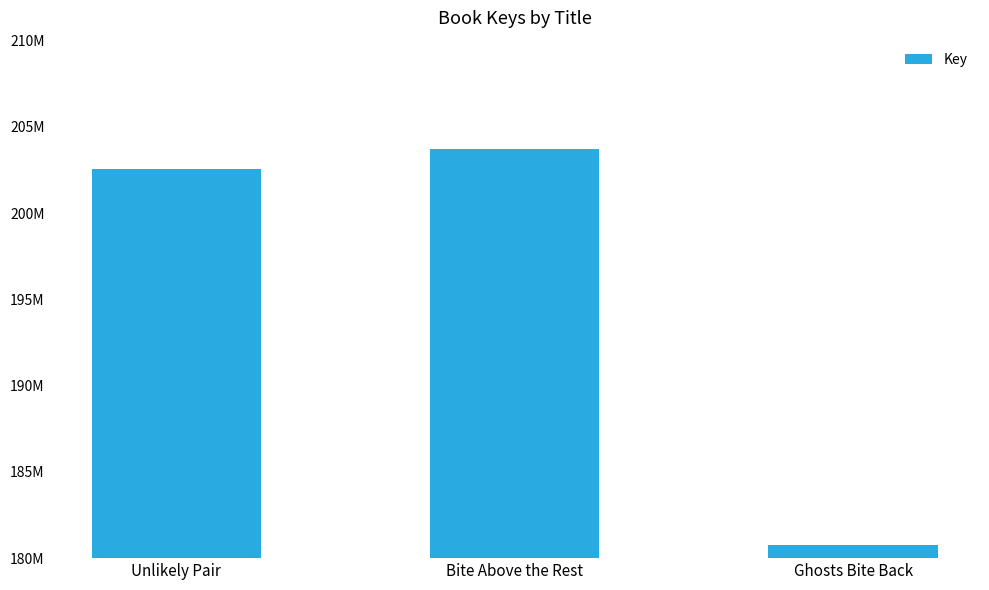

Are the bars horizontal?

No